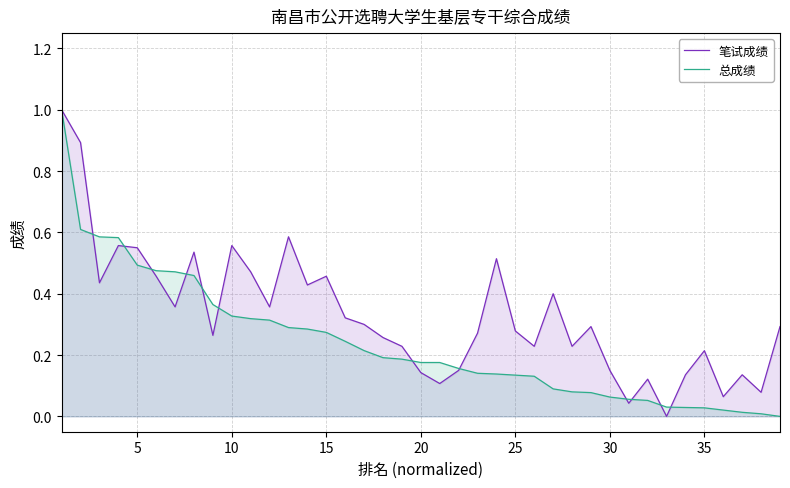

What is the maximum value shown in the chart?

1.0